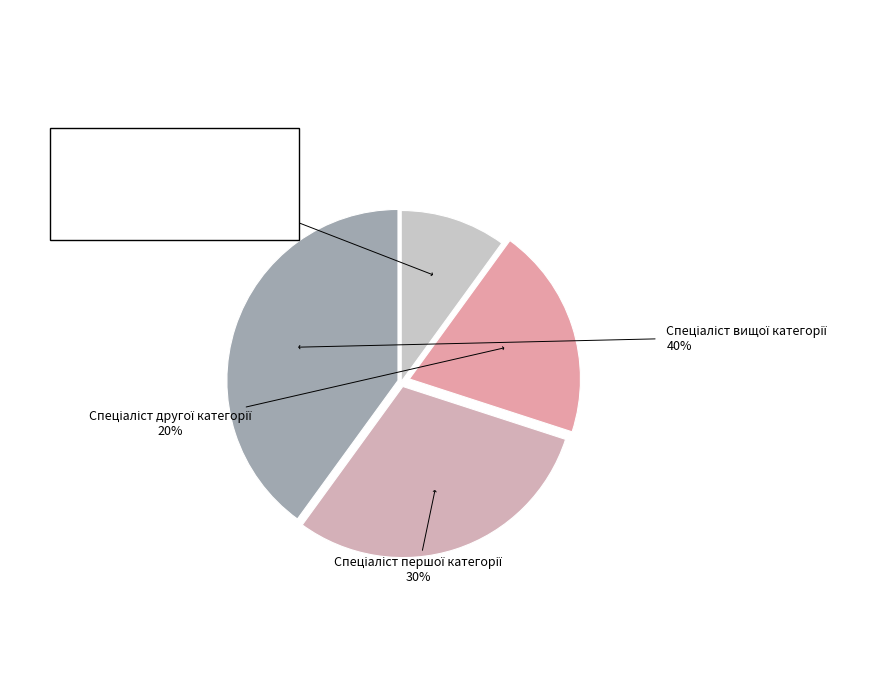

Is there any slice that represents more than half of the pie?

No